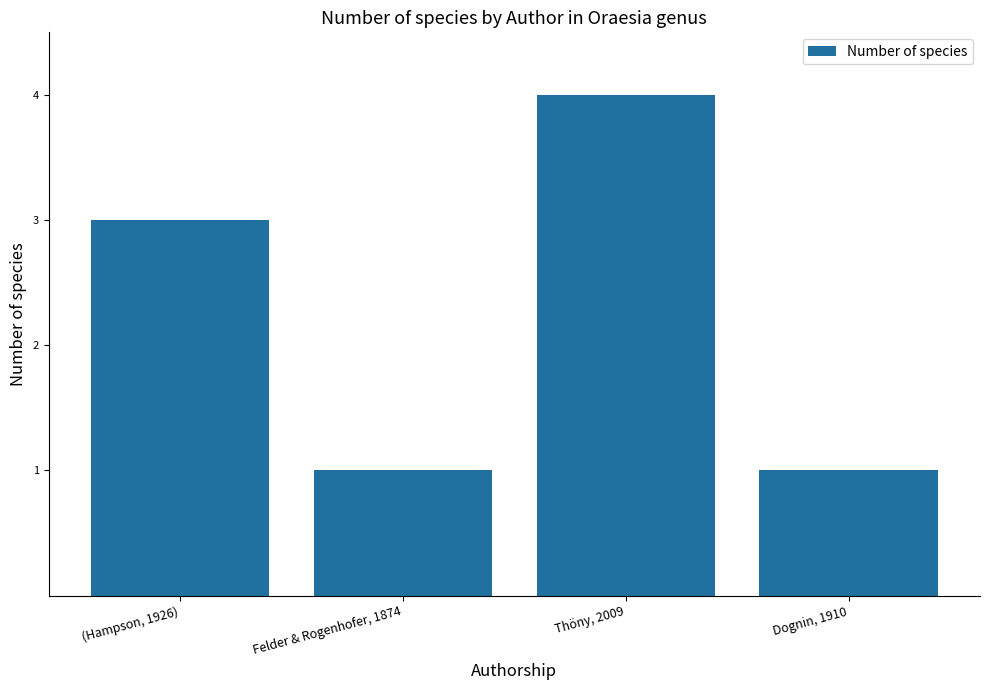

Reading left to right, what are all the values shown in this chart?

3	1	4	1